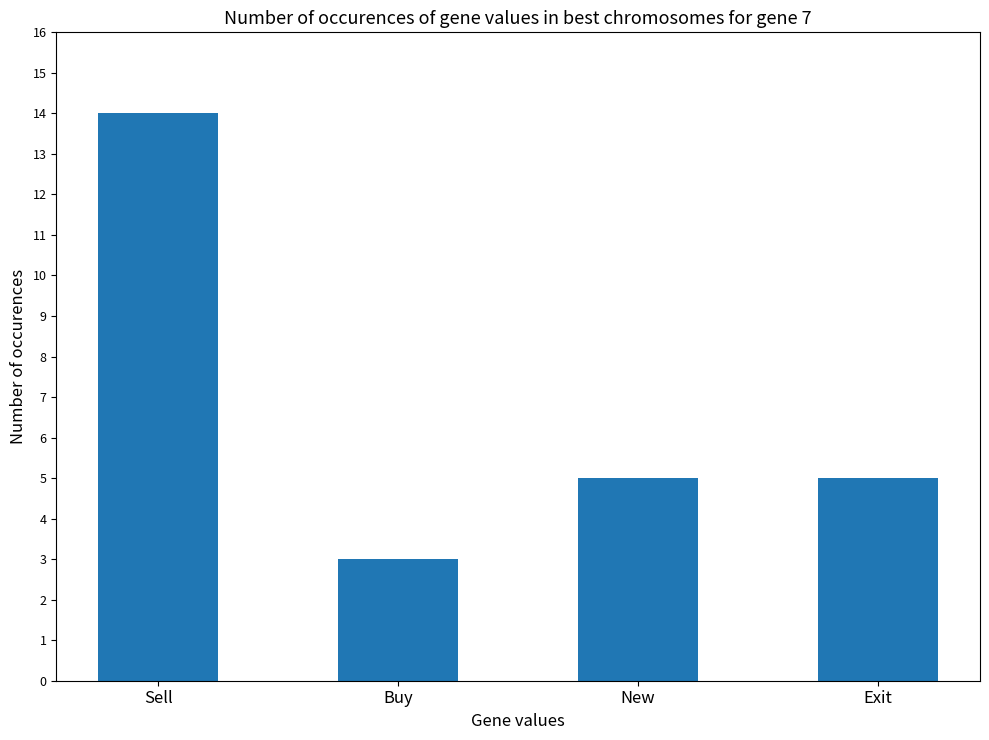

Is it true that the value at New is 5?

True